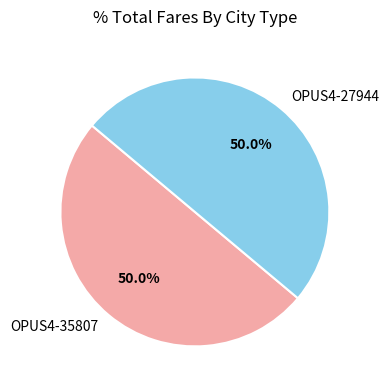

What is the total percentage of OPUS4-35807 and OPUS4-27944?

100.0%